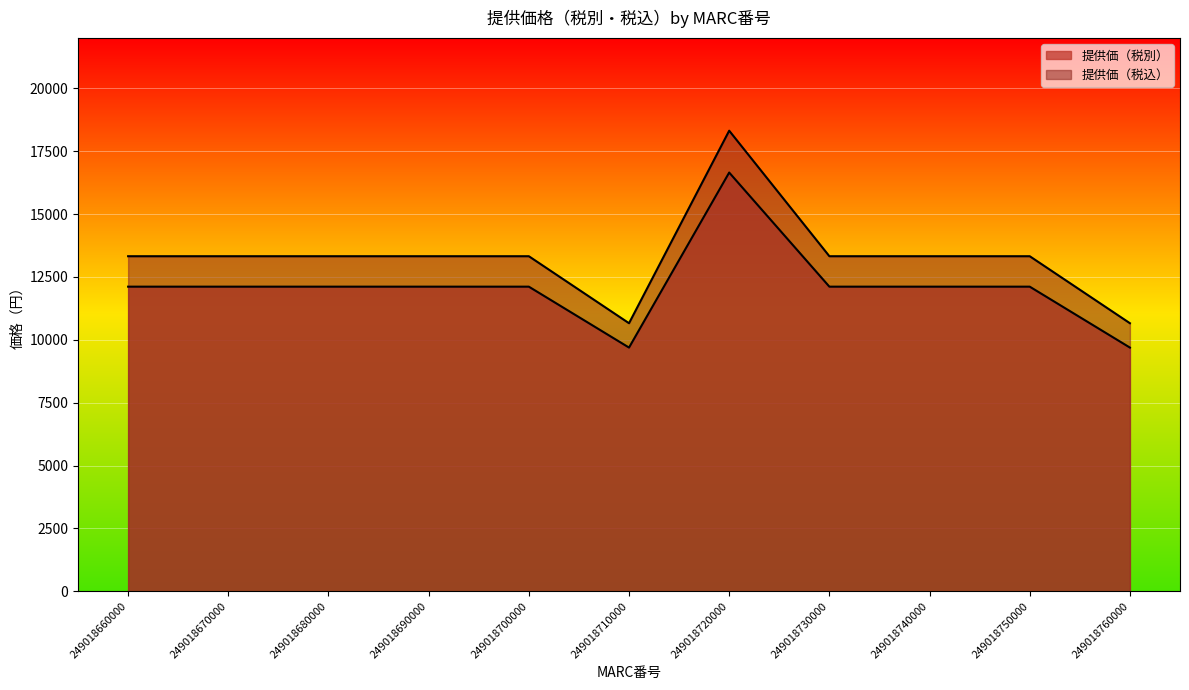

What is the sum of the 提供価（税込） values at 249018760000 and 249018670000?

23987